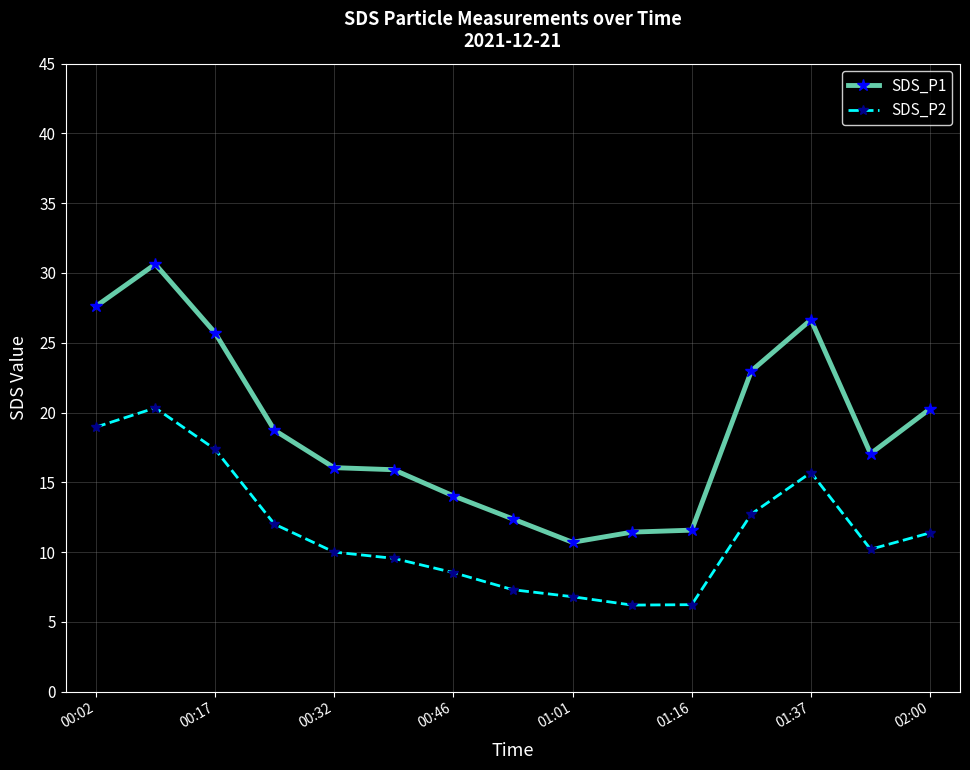

Which series has the largest range (max minus min)?

SDS_P1